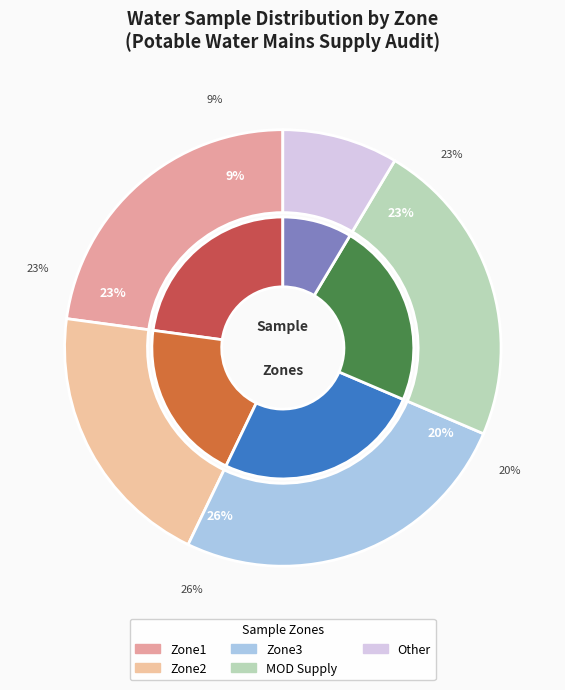

How many slices are in this pie chart?

5